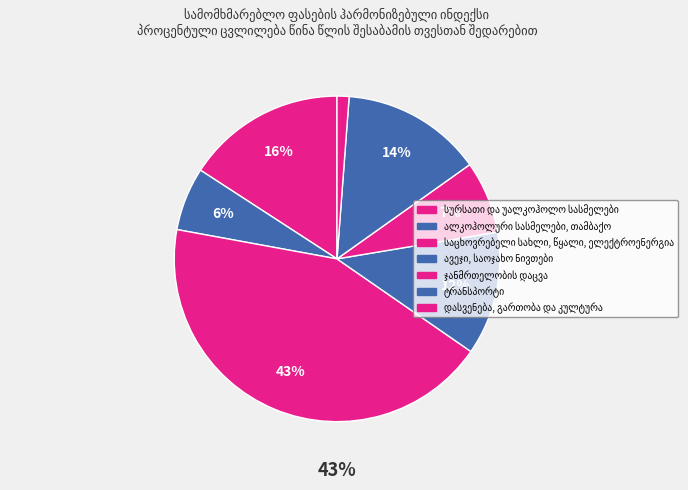

Which slice is the largest?

საცხოვრებელი სახლი, წყალი, ელექტროენერგია